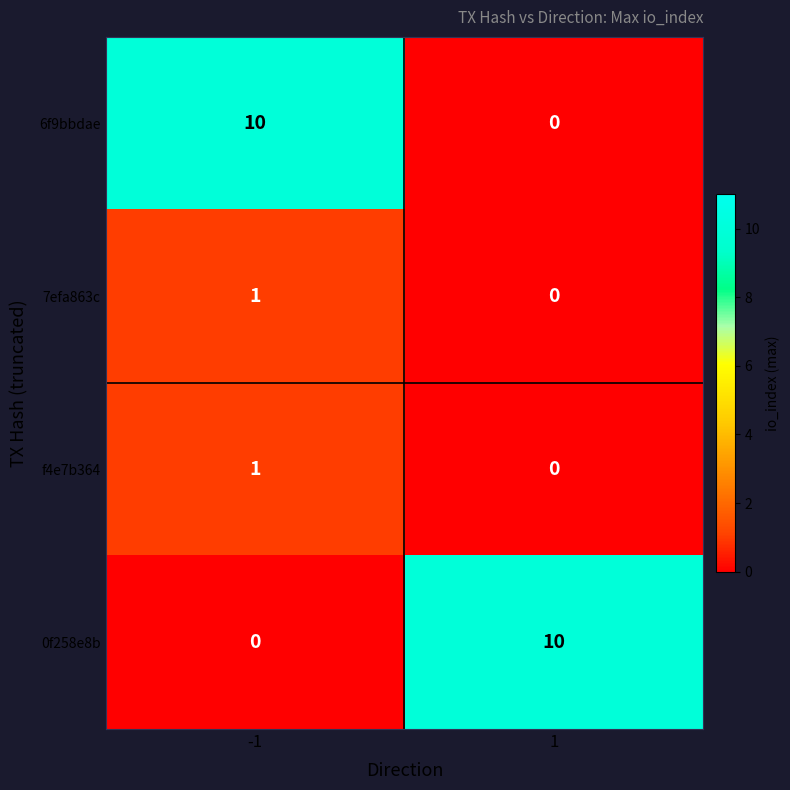

What is the average value of the 6f9bbdae series?

5